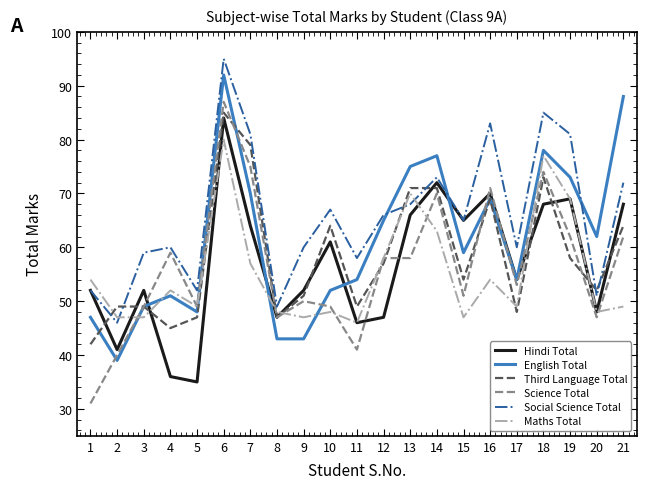

The value of Social Science Total at 21 is 72. True or false?

True